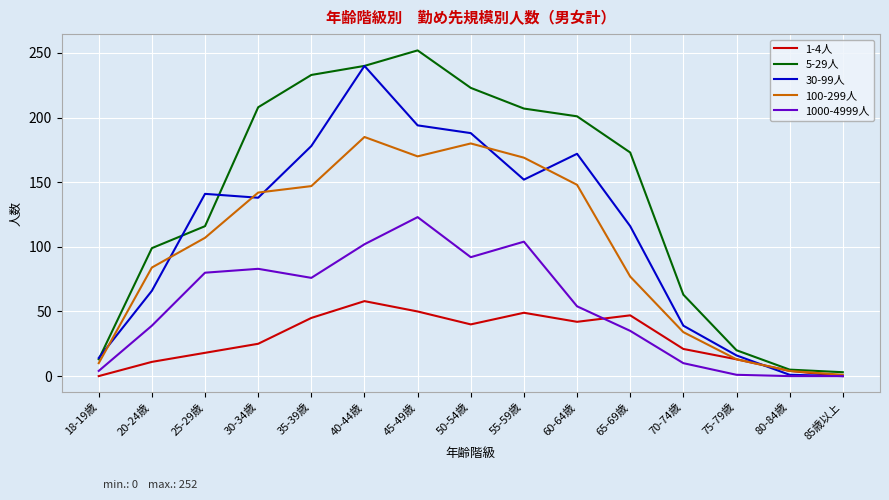

The 5-29人 series shows 3 at 85歳以上. True or false?

True